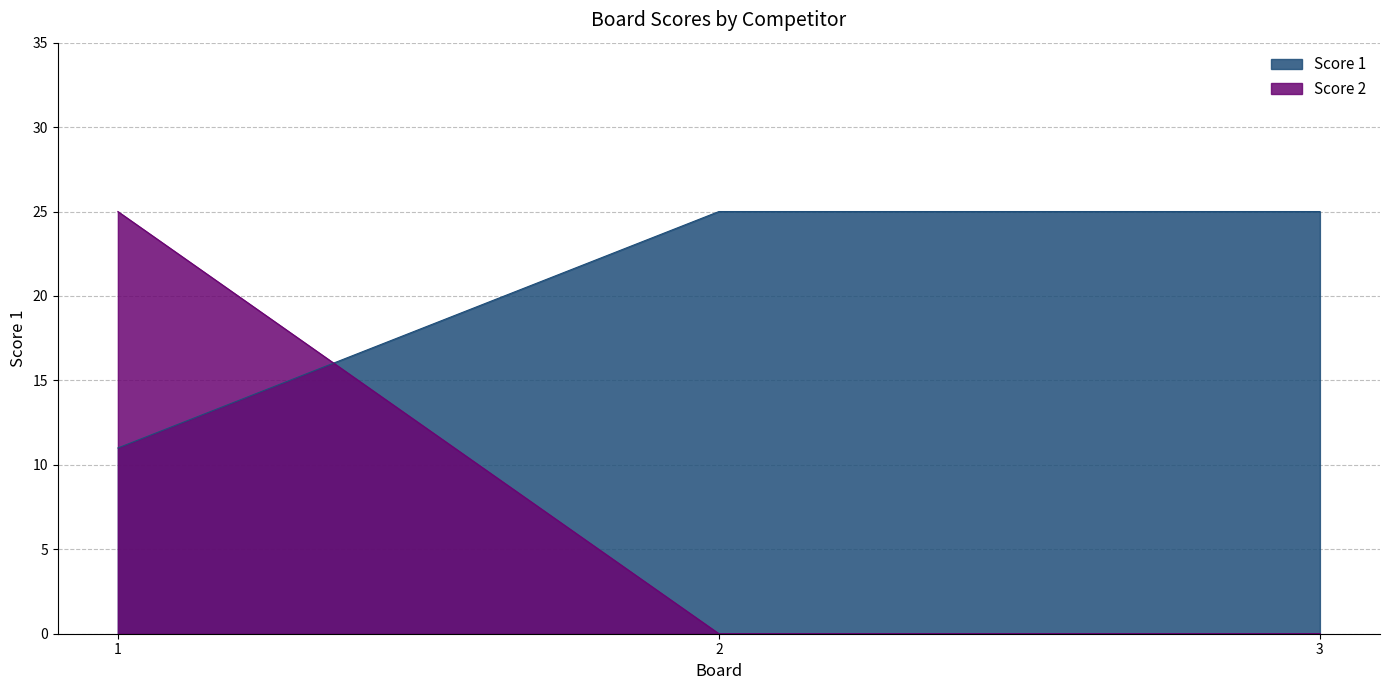

What is the spread (max minus min) of values at 1?

14